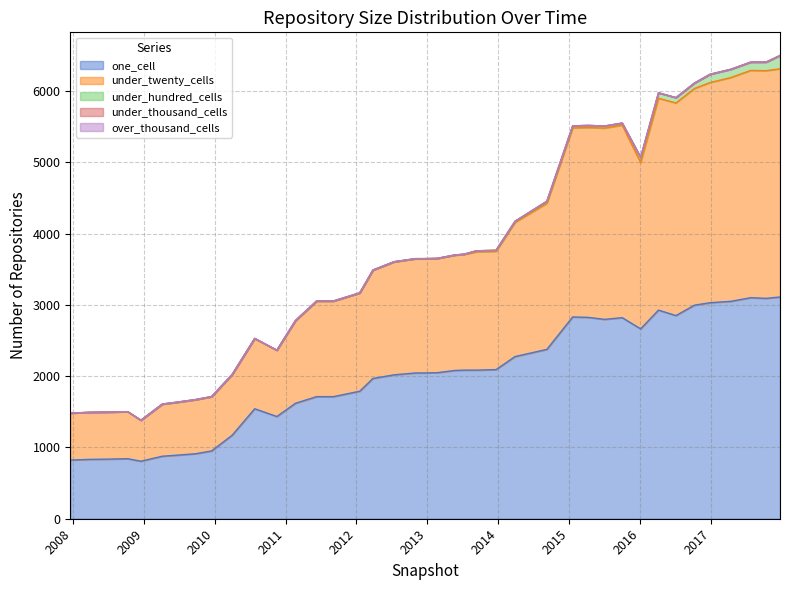

How many data points in under_twenty_cells are above 1601?

19